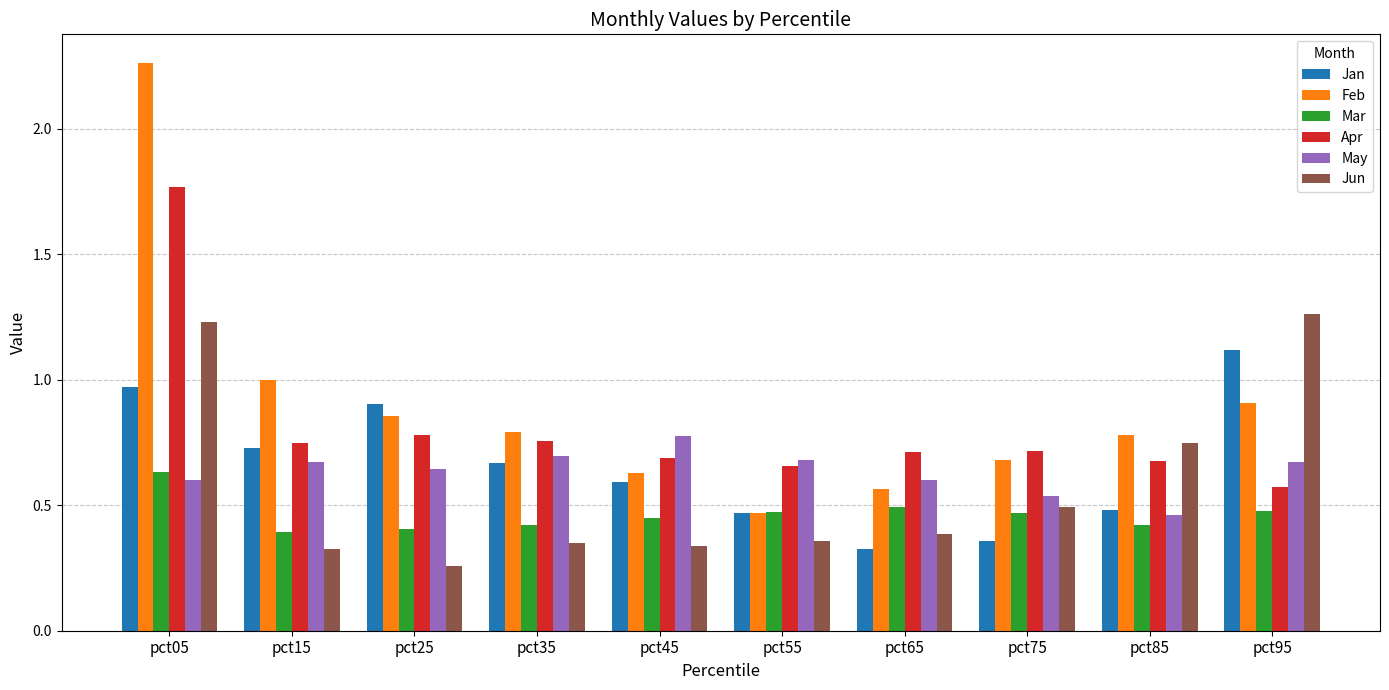

Which category has the highest value across all series?

pct05